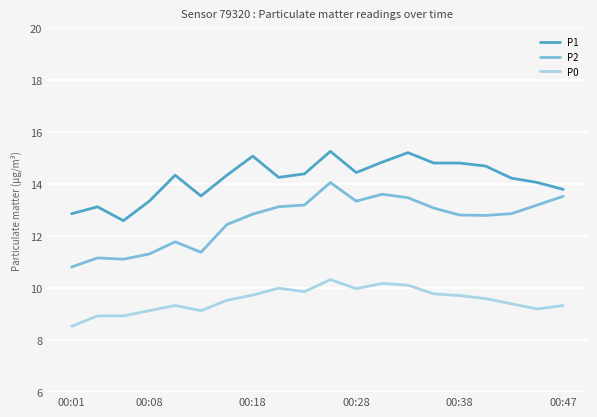

True or false: P0 and P2 intersect in this chart.

False